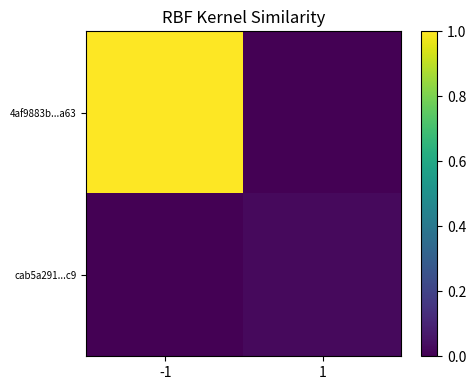

What is the greatest value displayed?

1.0